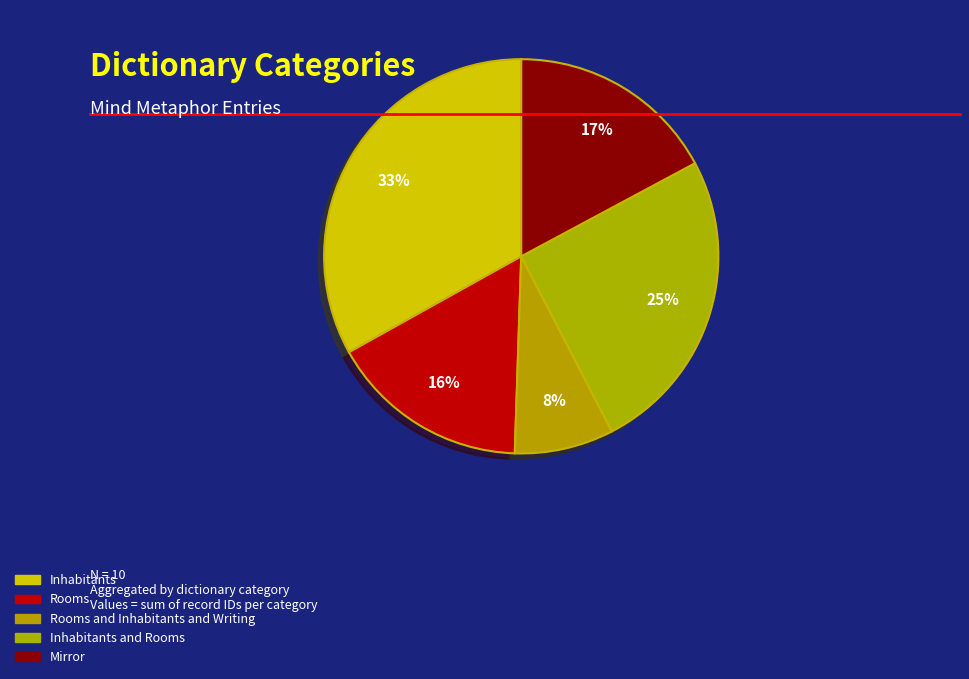

Count the number of slices in the pie.

5